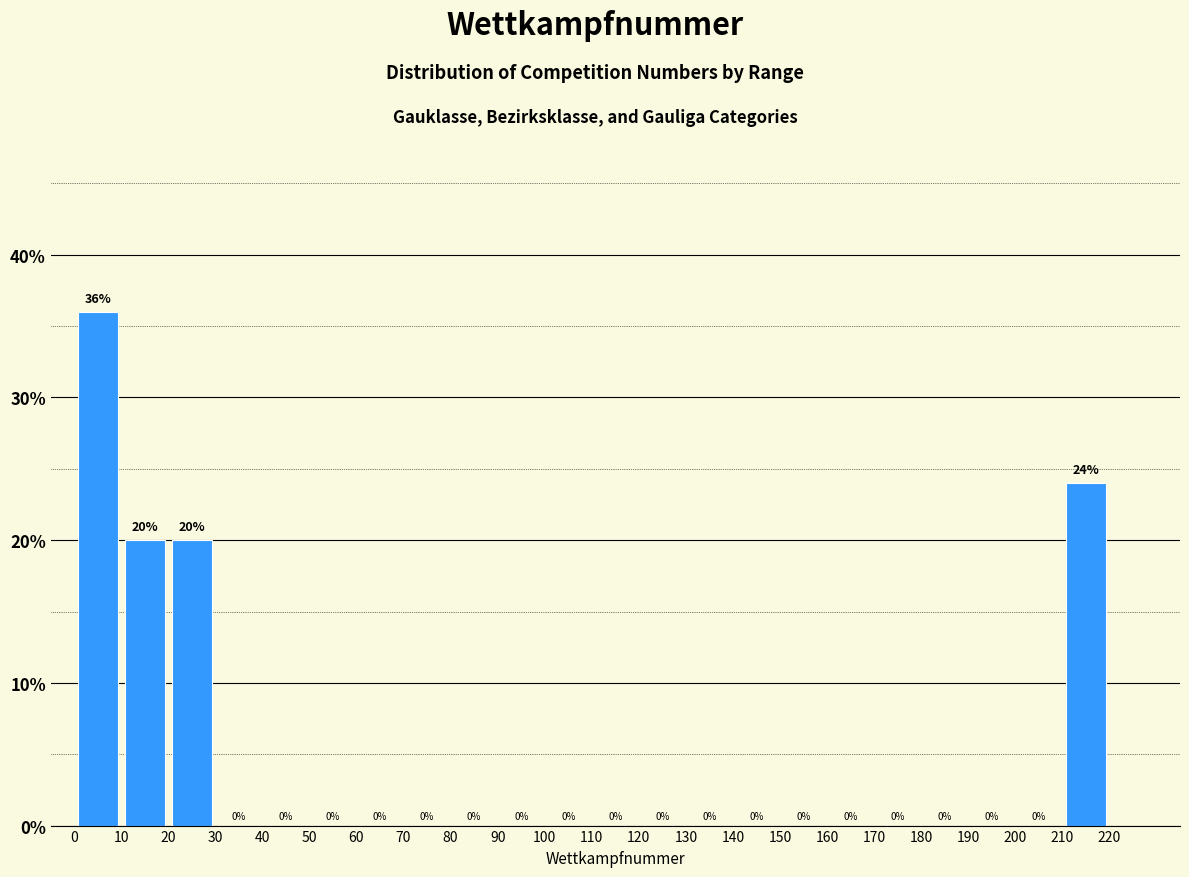

Reading left to right, list every bar in this chart as the range it spans on the x-axis followed by its height.

0 to 10: 36
10 to 20: 20
20 to 30: 20
30 to 40: 0
40 to 50: 0
50 to 60: 0
60 to 70: 0
70 to 80: 0
80 to 90: 0
90 to 100: 0
100 to 110: 0
110 to 120: 0
120 to 130: 0
130 to 140: 0
140 to 150: 0
150 to 160: 0
160 to 170: 0
170 to 180: 0
180 to 190: 0
190 to 200: 0
200 to 210: 0
210 to 220: 24